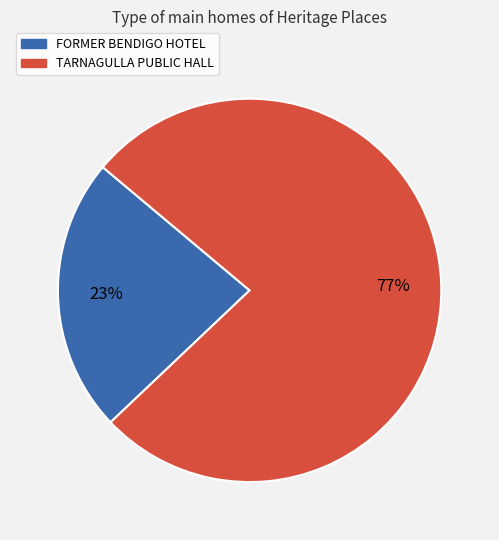

Combined, do TARNAGULLA PUBLIC HALL and FORMER BENDIGO HOTEL account for over 50%?

Yes